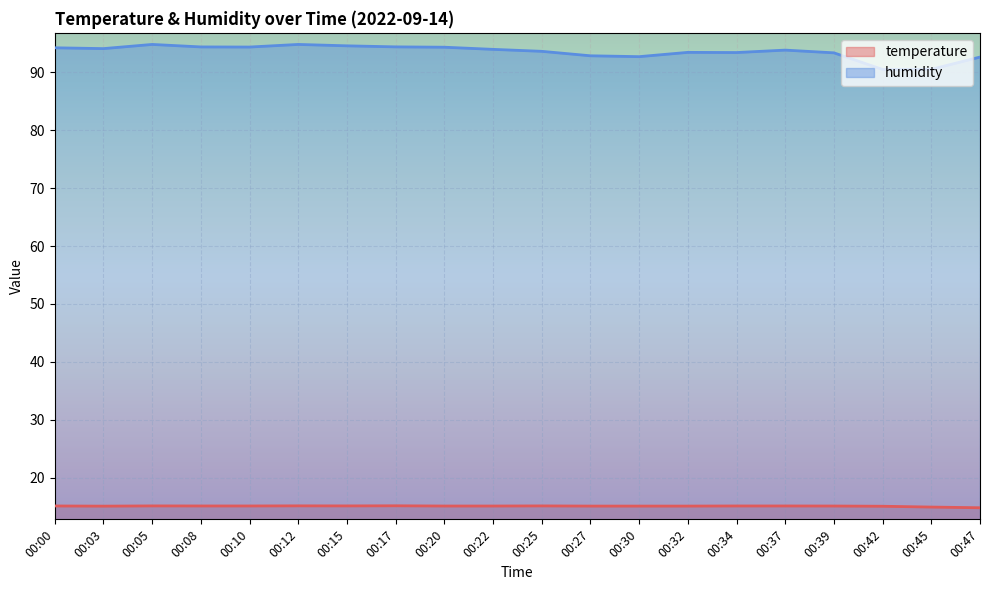

How many temperature values are between 15 and 16?

18